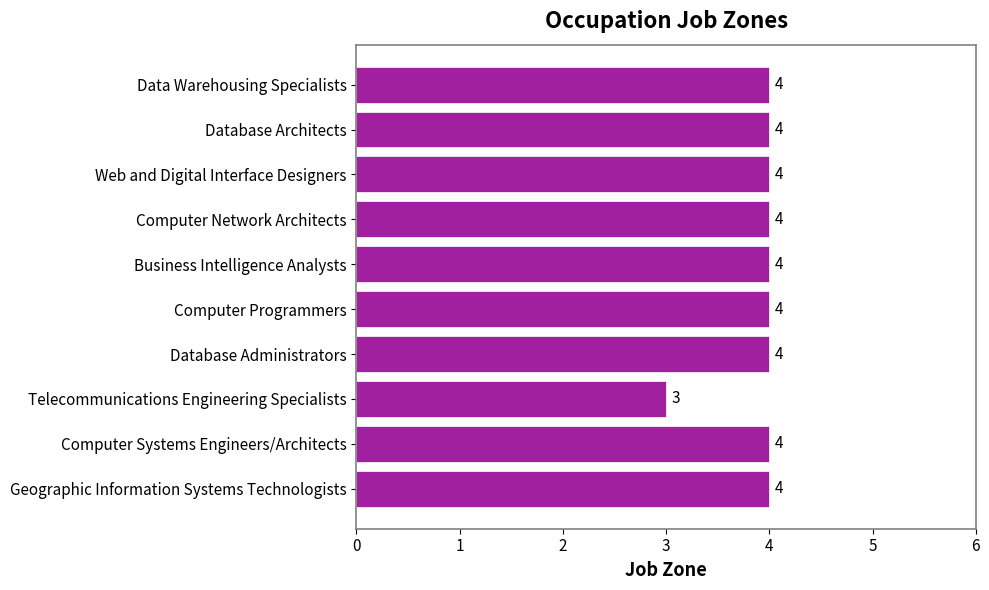

The value at Geographic Information Systems Technologists is 3. True or false?

False